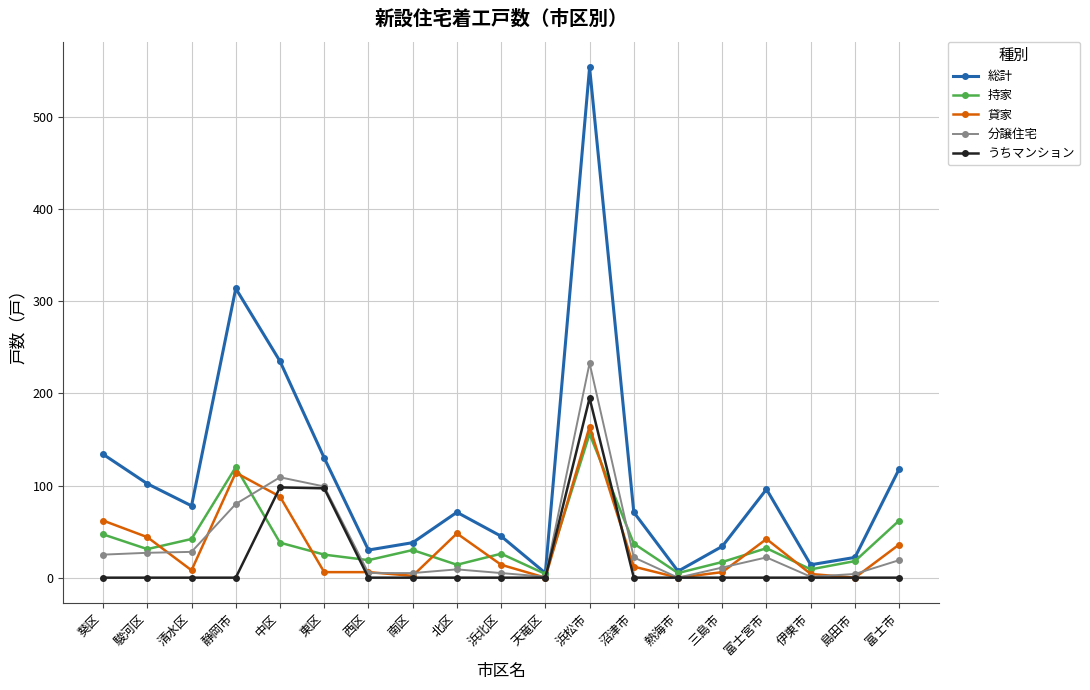

How many distinct data groups are displayed?

5